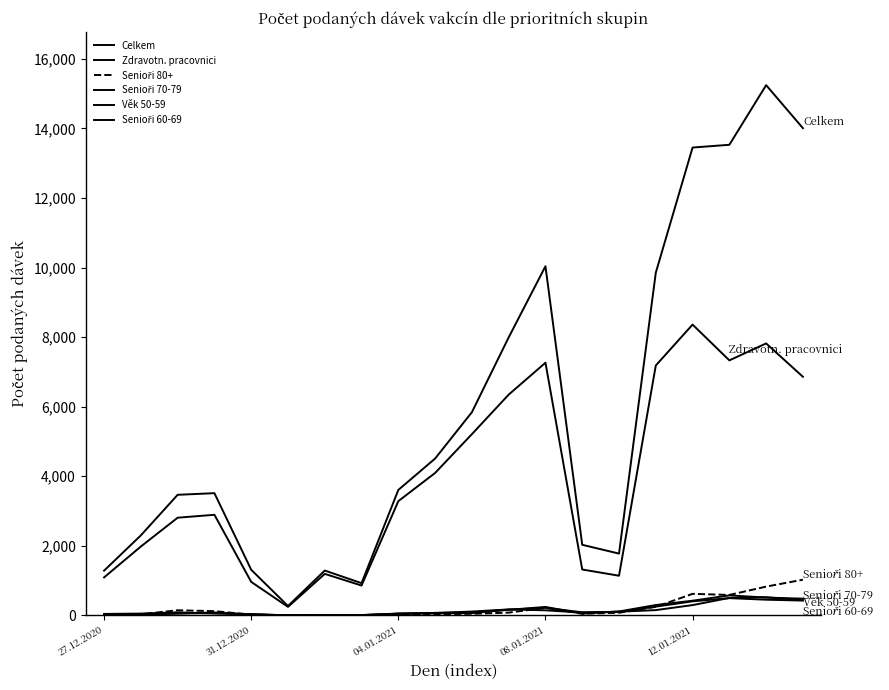

How many categories are shown in the chart?

20